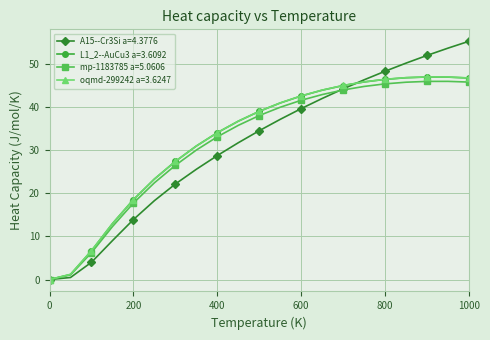

What is the value of the L1_2--AuCu3 a=3.6092 point at the 8th from the left?

31.0